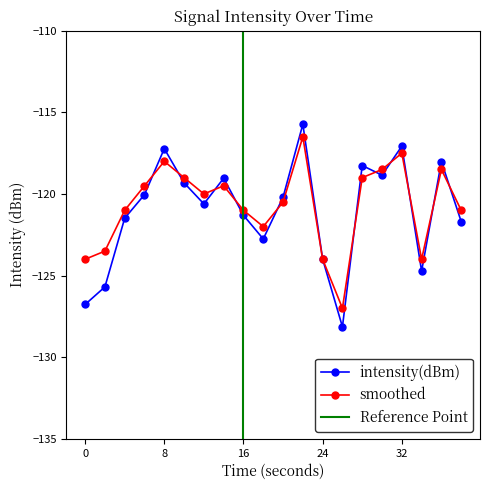

Which series has the largest range (max minus min)?

intensity(dBm)